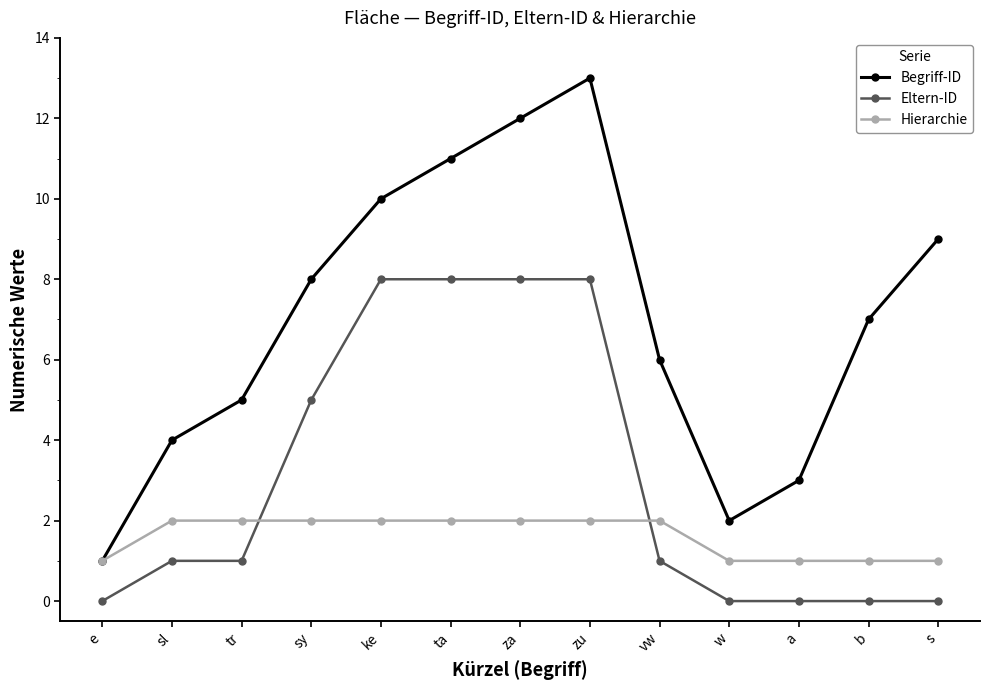

Is it true that Begriff-ID equals 8 at tr?

False